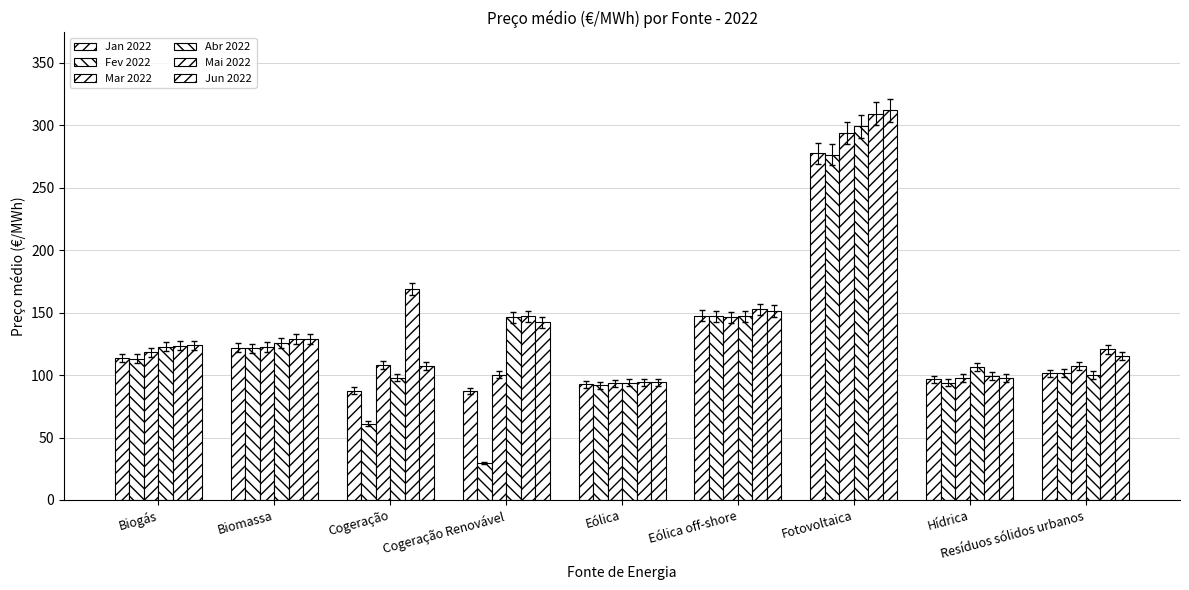

Are the bars horizontal?

No